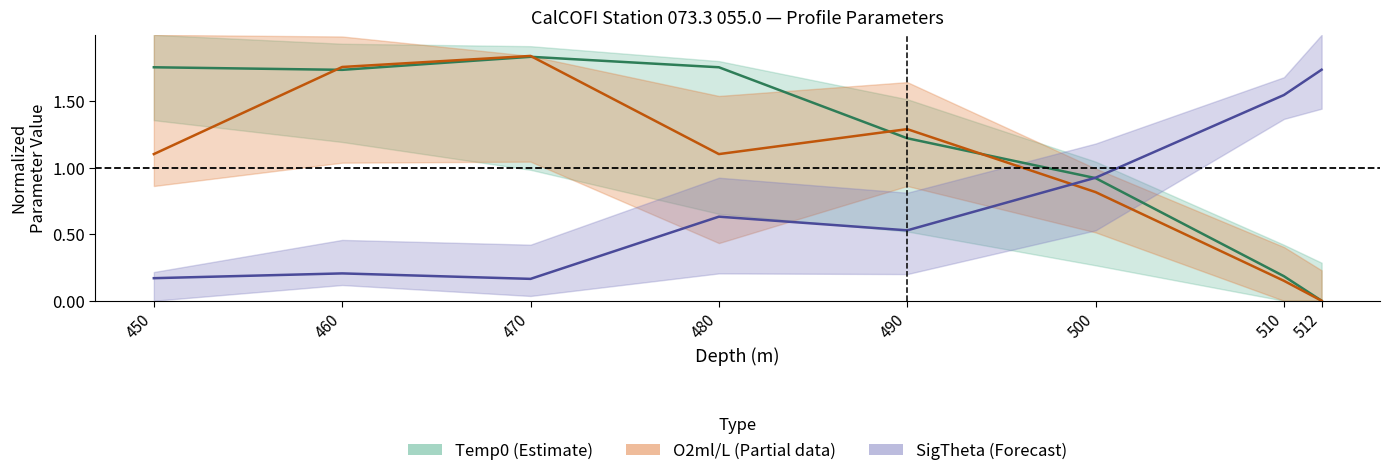

After their last crossing, which series has the higher values: SigTheta (Forecast) or Temp0 (Estimate)?

SigTheta (Forecast)